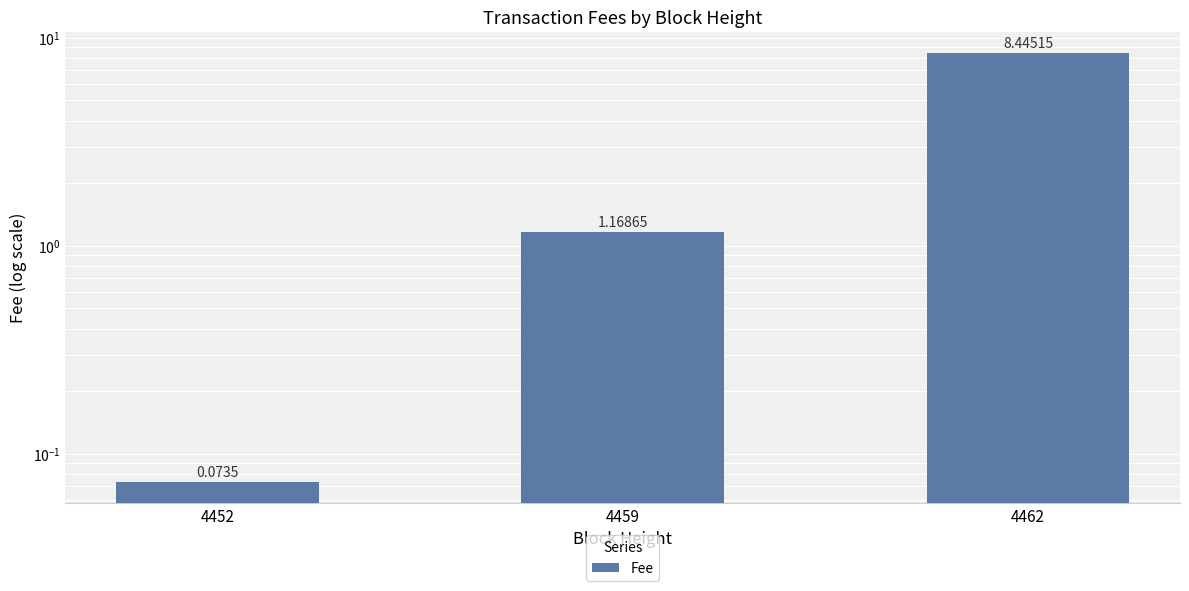

Is it true that the value at 4459 is 0.6?

False